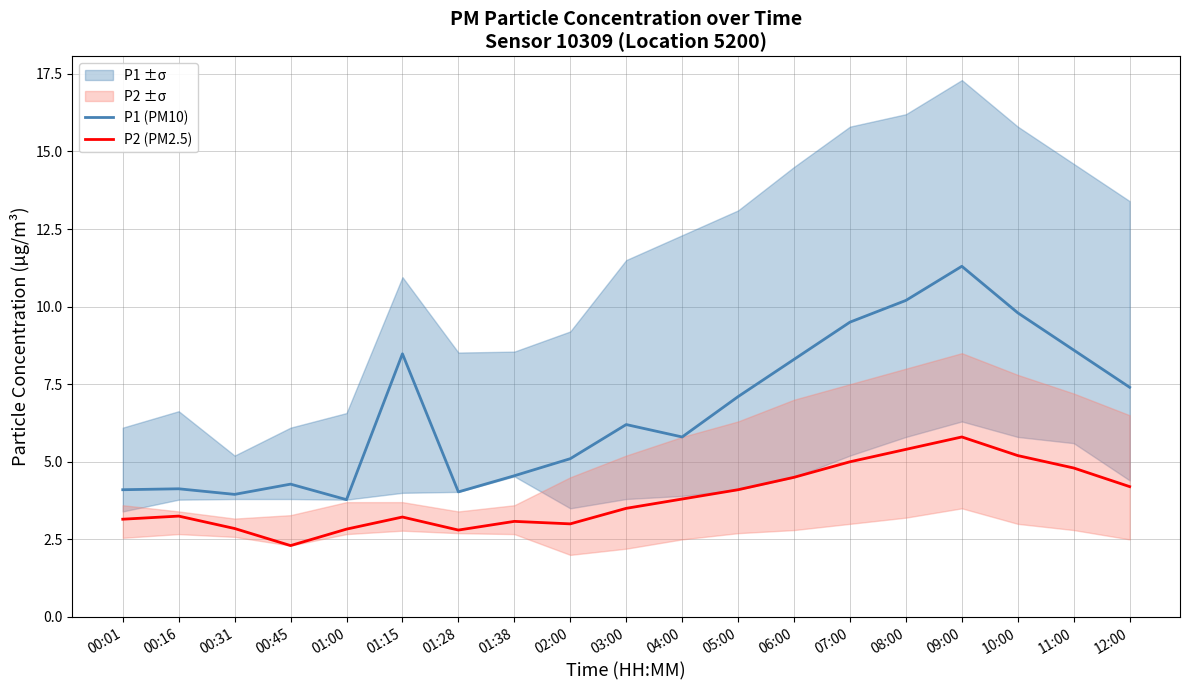

List the series in order of their peak value, highest first.

P1 (PM10), P2 (PM2.5)